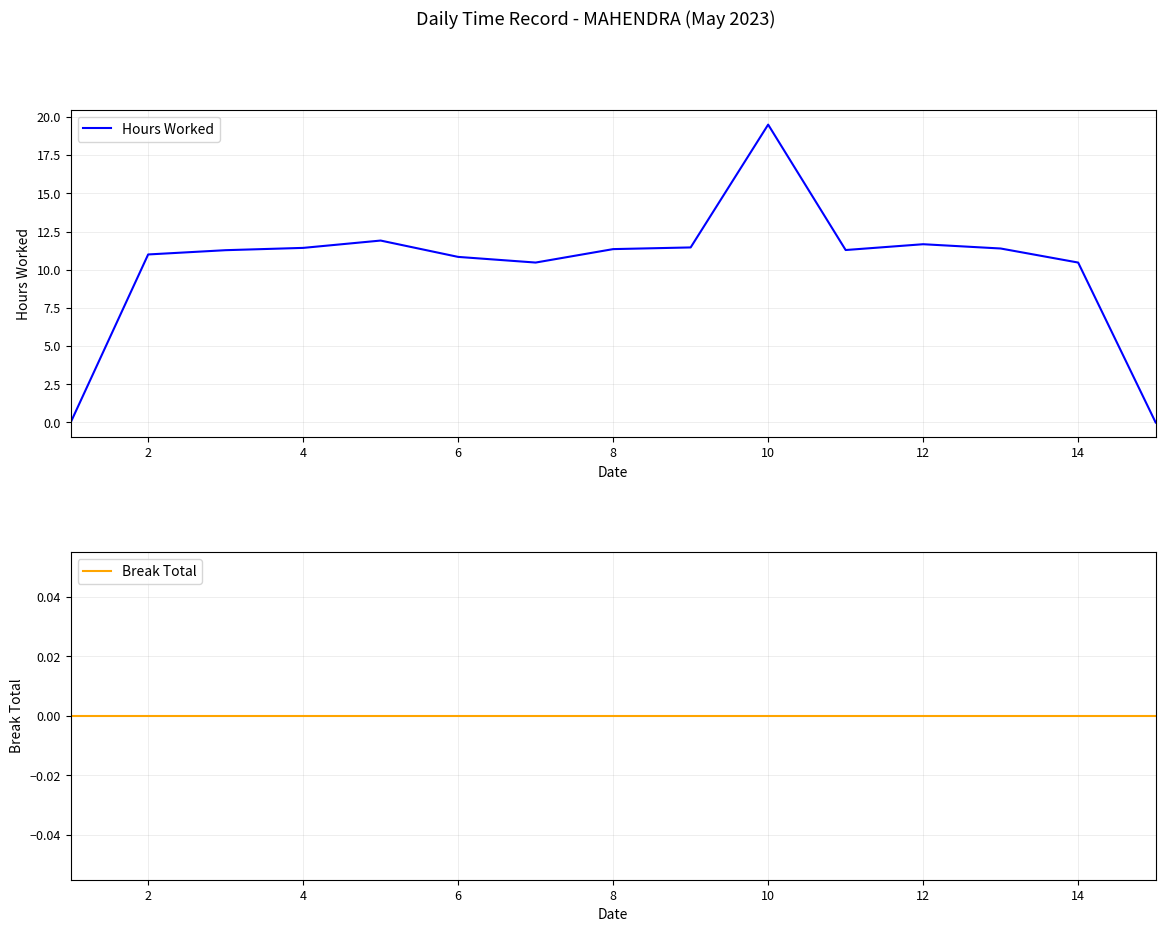

How many lines are shown in the chart?

2